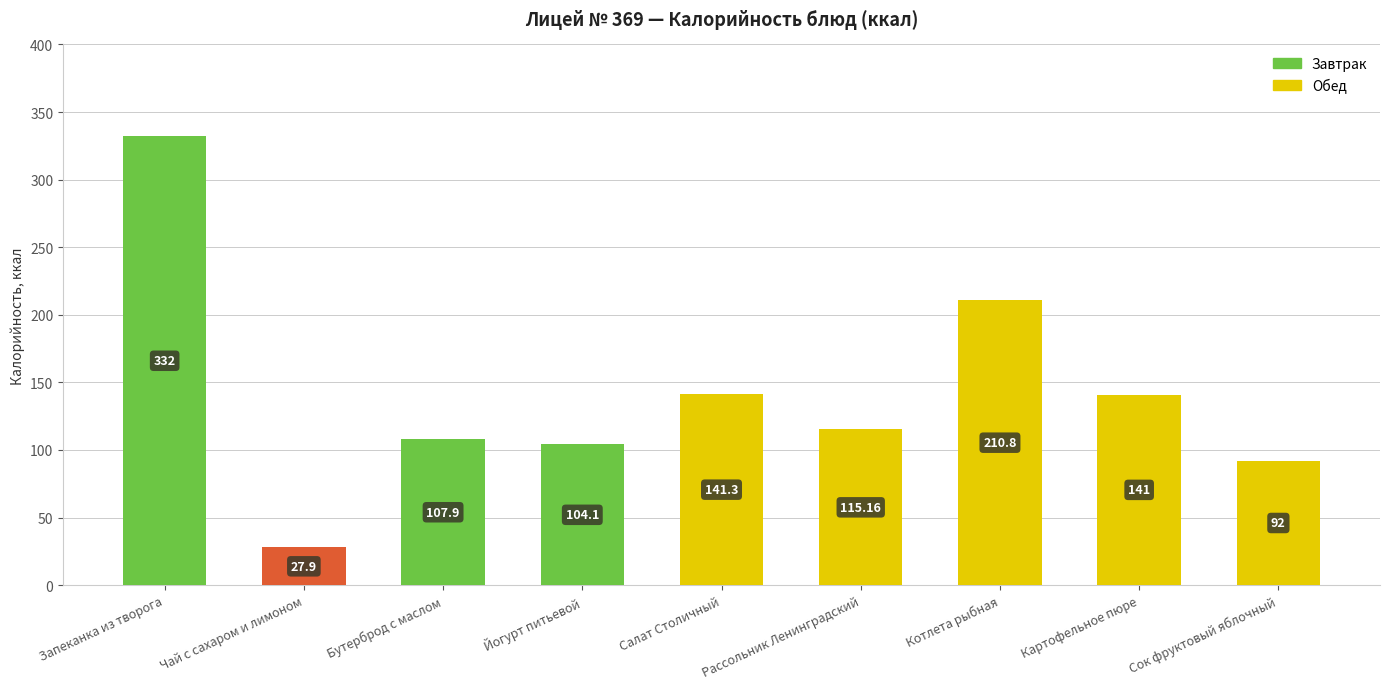

What is the greatest value displayed?

332.0